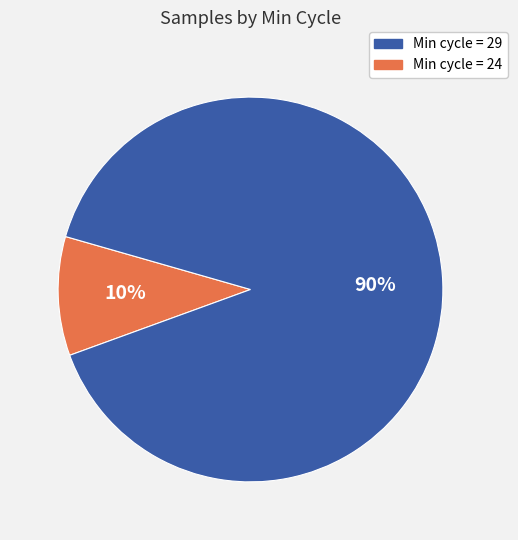

Is there a majority slice in this chart?

Yes